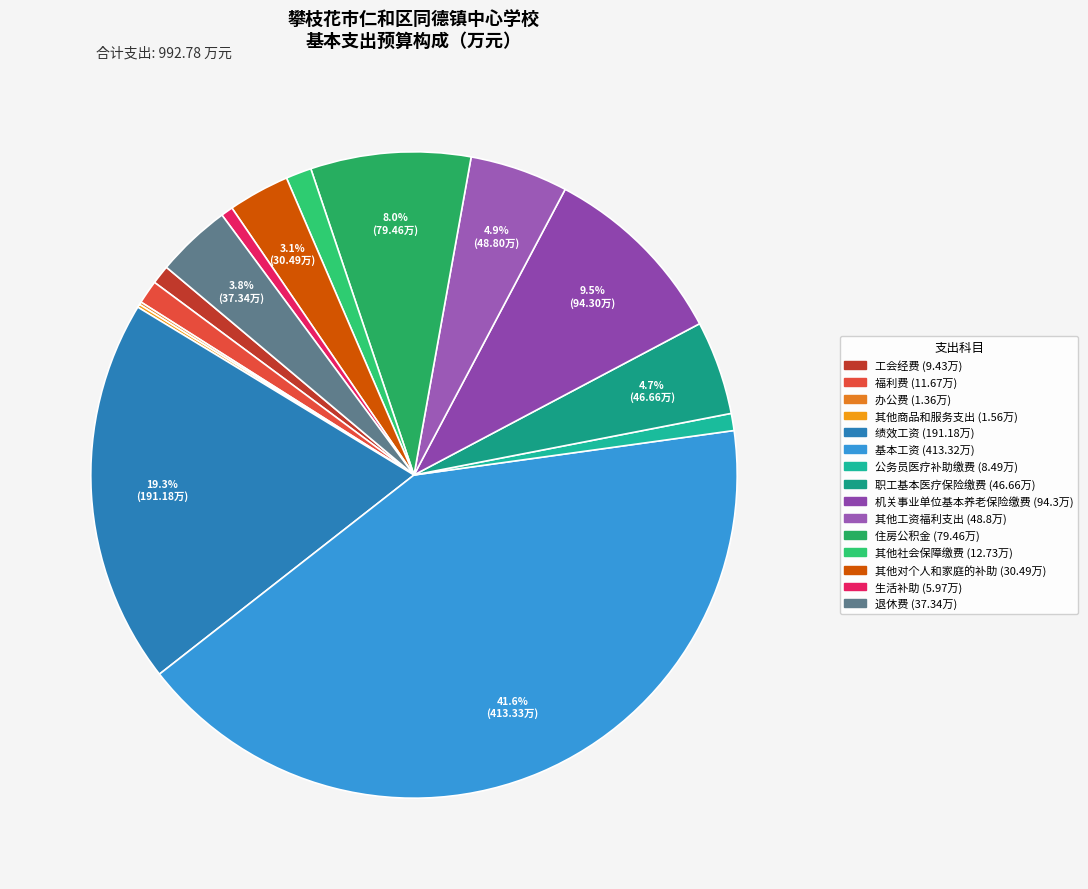

Is the sum of 基本工资 and 绩效工资 greater than half?

Yes